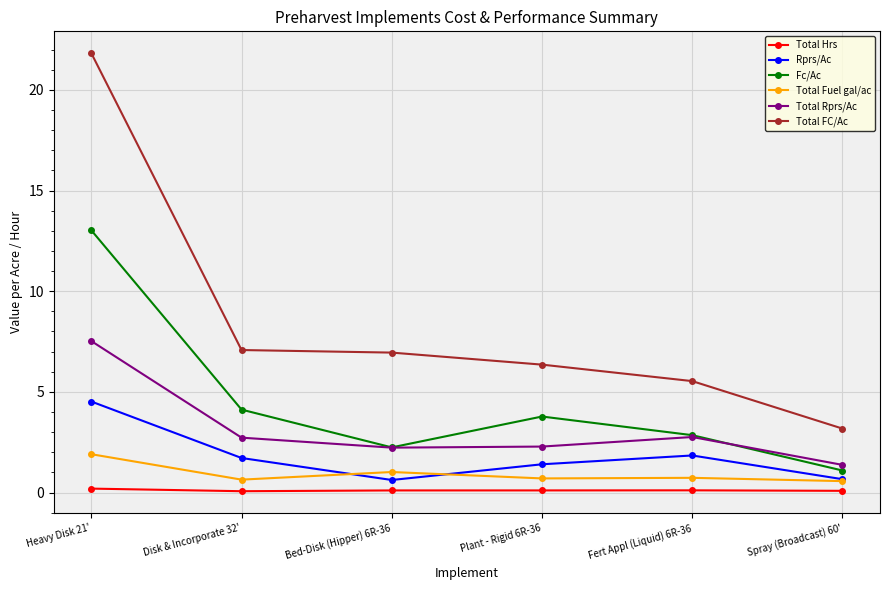

At which label does Total Rprs/Ac reach its peak?

Heavy Disk 21'